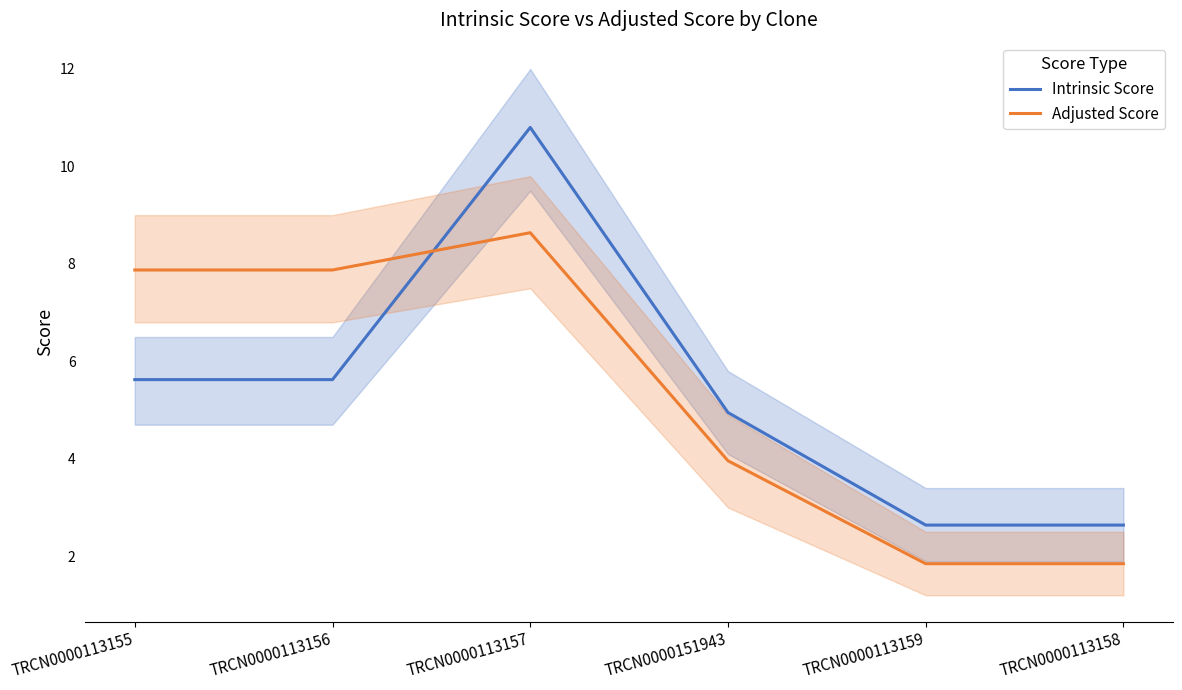

At how many categories does at least one series exceed 3?

4